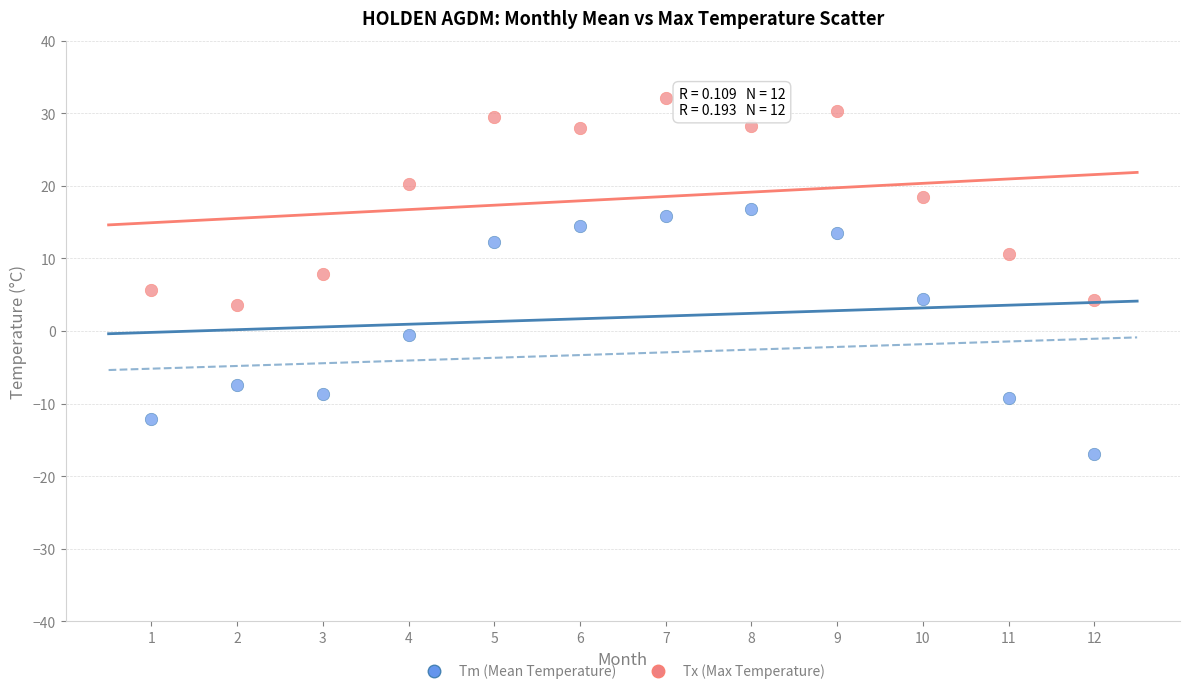

Across all data points, what is the range of X values (max minus min)?

11.0